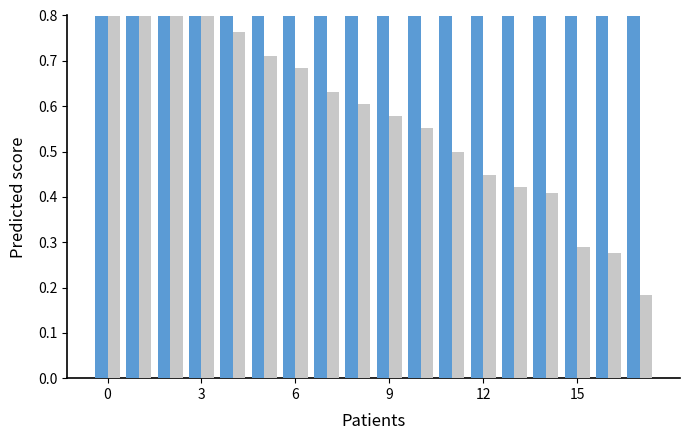

List the series in order of their overall mean, lowest first.

ISCED_, ISCED_P_ID